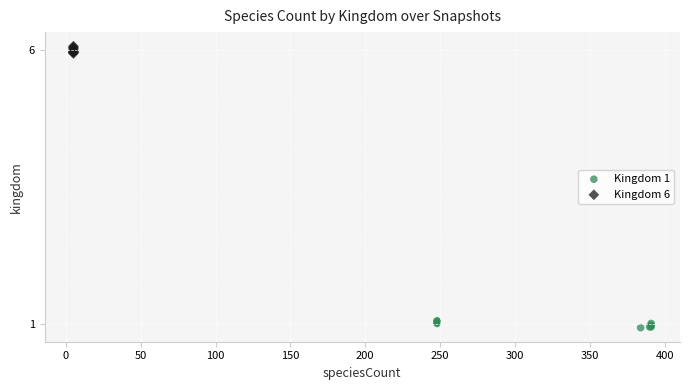

Which series contains the highest Y value?

Kingdom 6